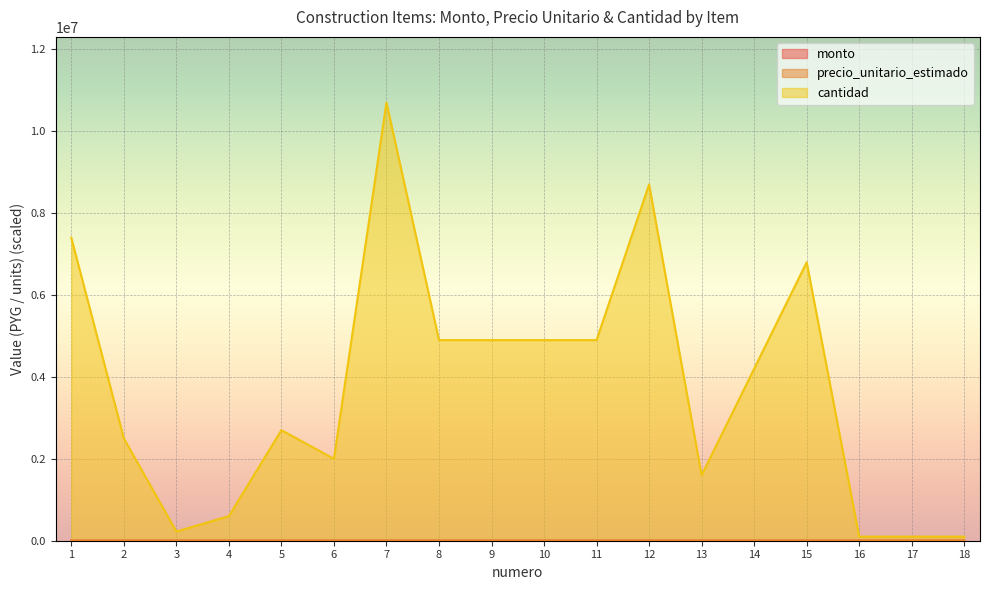

What is the difference between the monto values at 18 and 7?

8.5